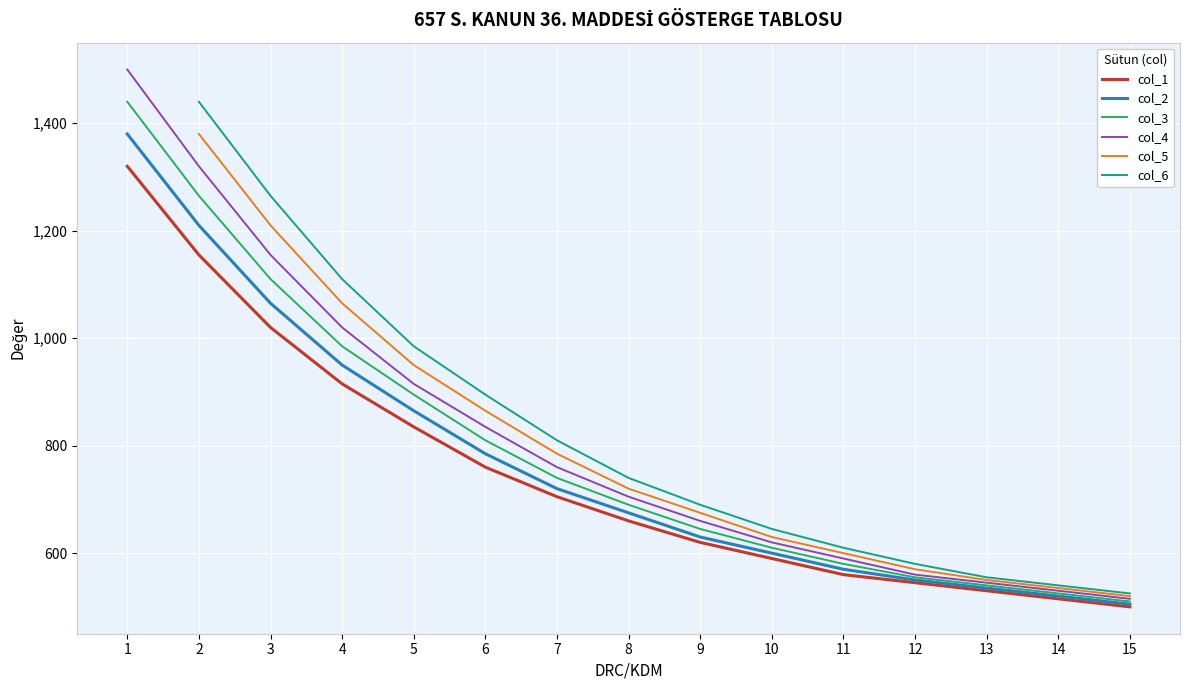

True or false: col_5 and col_6 cross at least once.

False